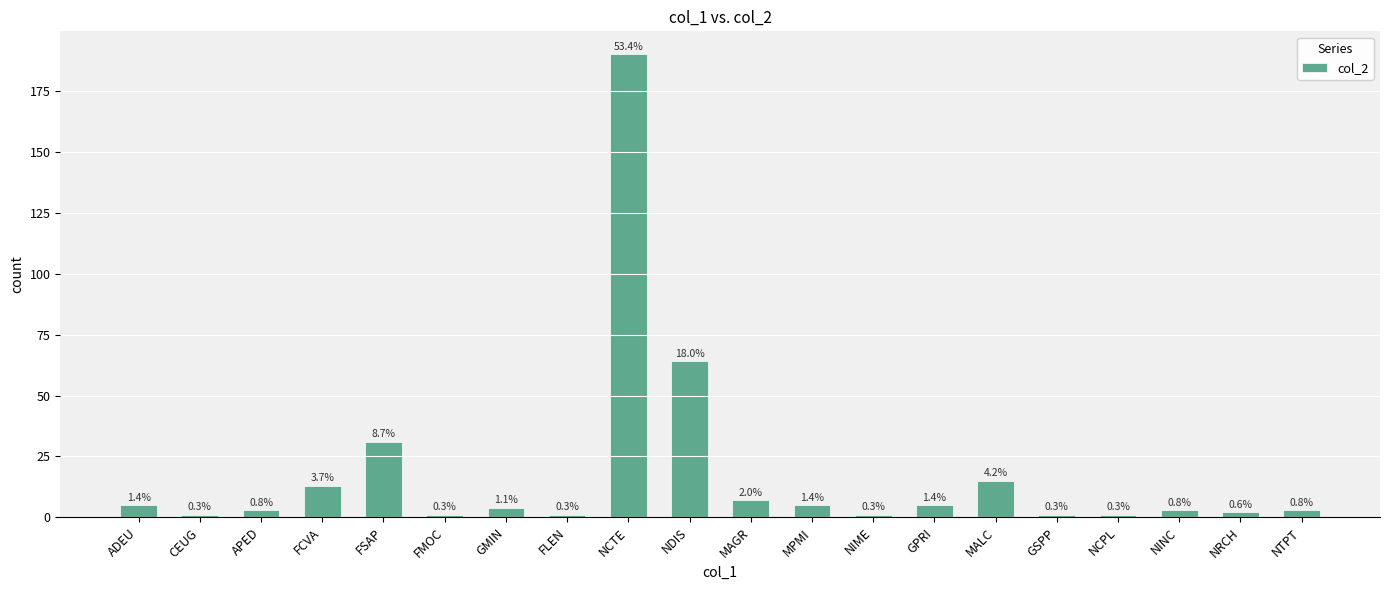

Does the chart contain any negative values?

No